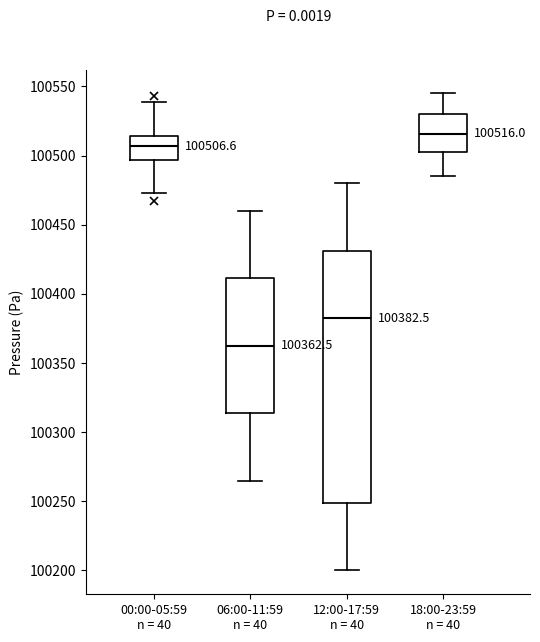

Comparing the boxes themselves (not the whiskers), which one is the tallest?

12:00-17:59 n = 40